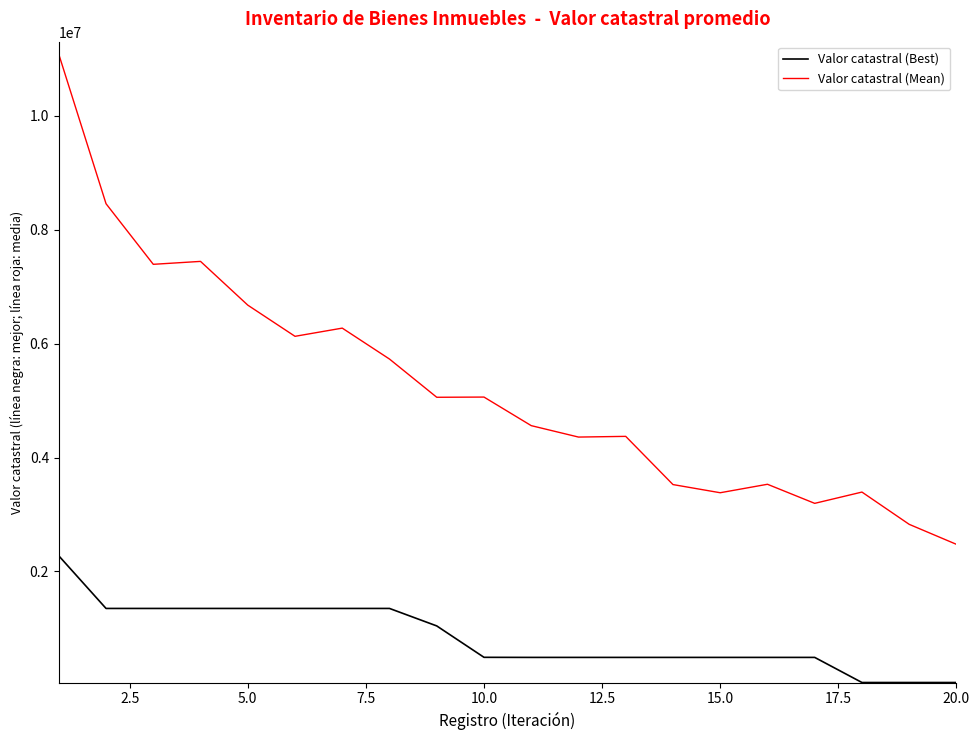

How many categories are shown in the chart?

20